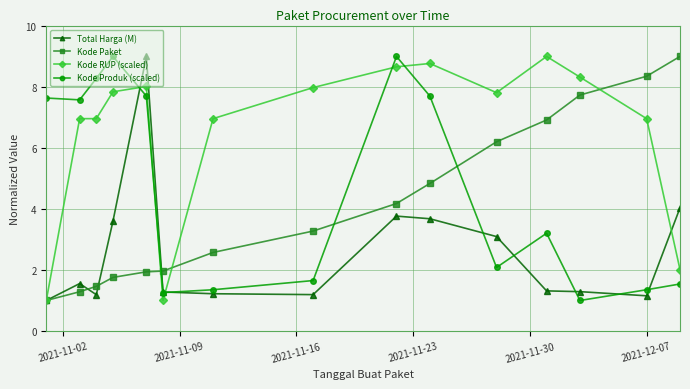

True or false: Kode RUP (scaled) and Kode Produk (scaled) intersect in this chart.

True